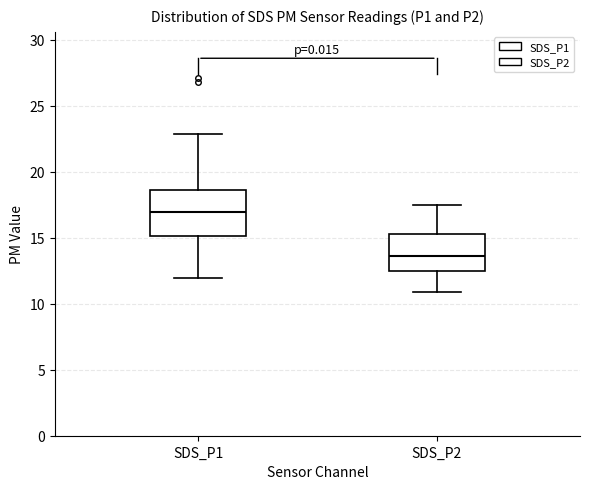

Which box has the highest median line?

SDS_P1